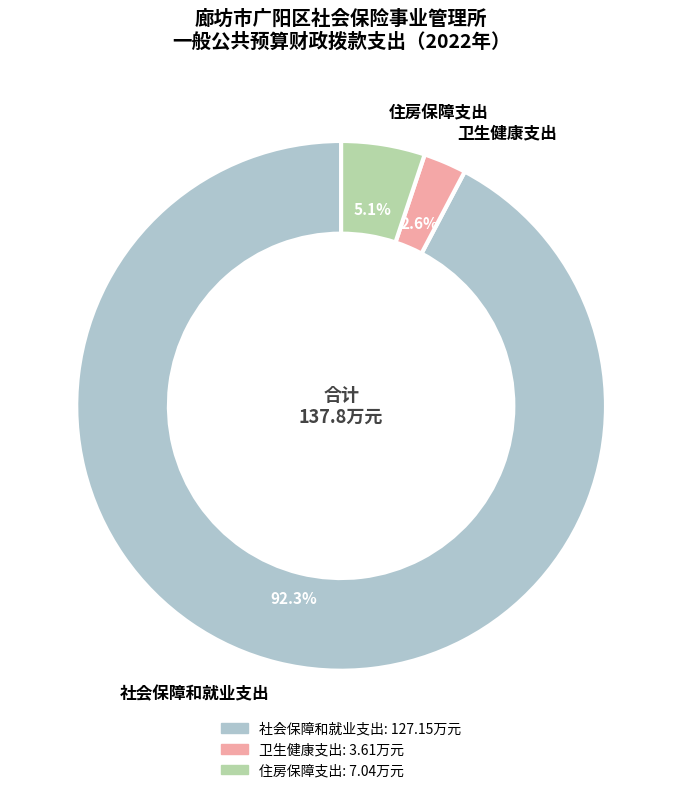

Is it true that 住房保障支出 is 5% of the pie?

True